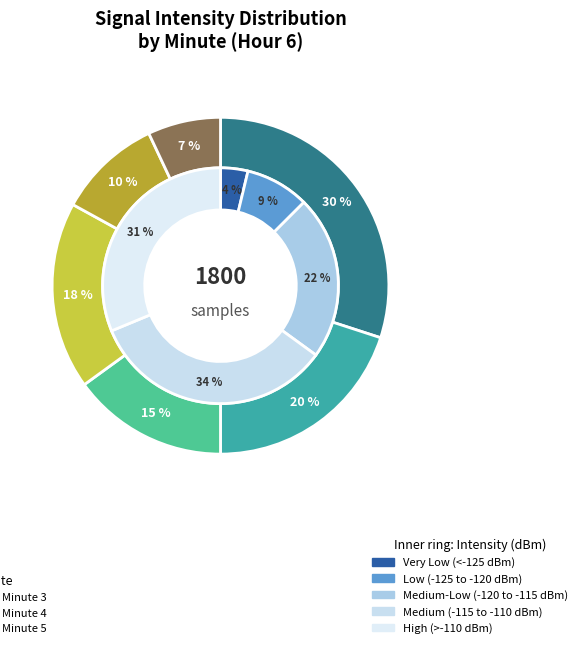

How many segments does this pie chart have?

6